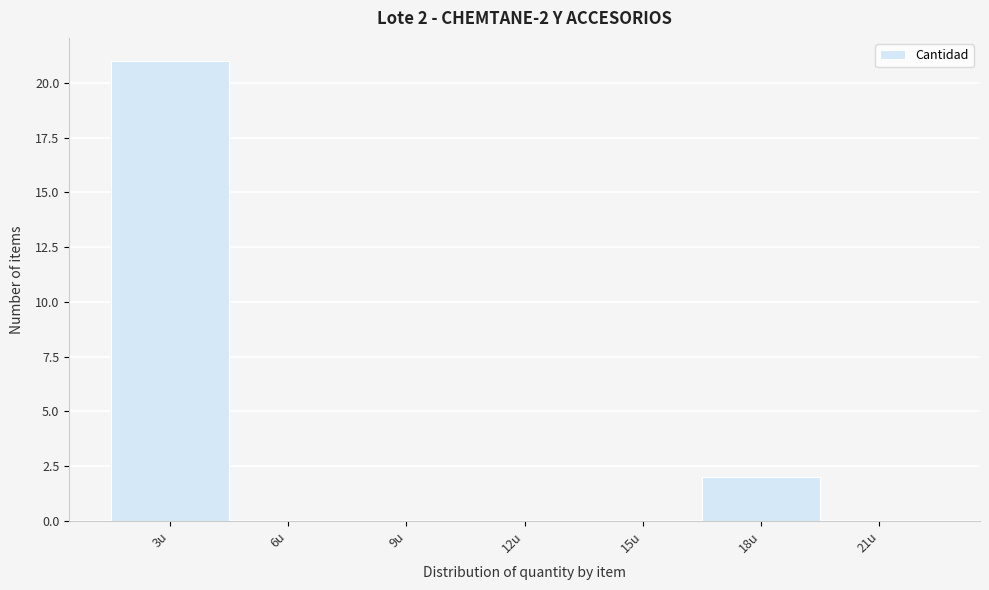

Reading left to right, what are all the values shown in this chart?

3u=21	6u=0	9u=0	12u=0	15u=0	18u=2	21u=0